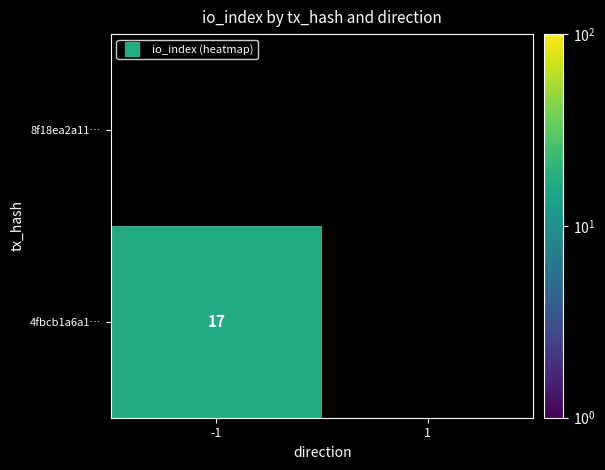

Is the value of 4fbcb1a6a1… at 1 greater than the value of 8f18ea2a11… at 1?

No